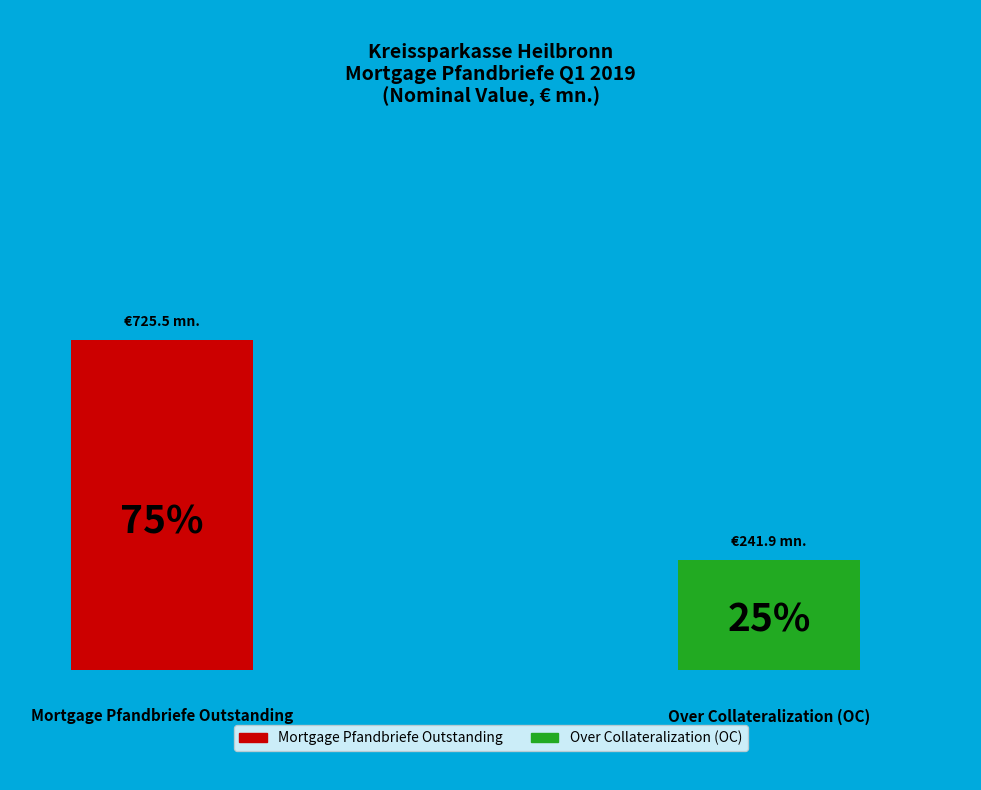

Does any single category account for the majority?

Yes